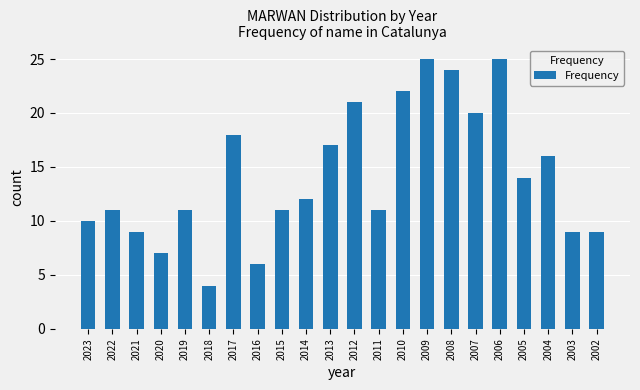

How many data points are less than 12?

11